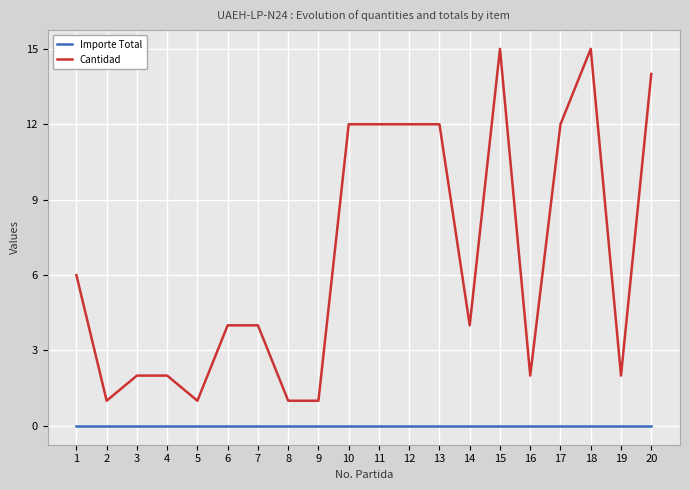

Which series has the widest spread of values?

Cantidad